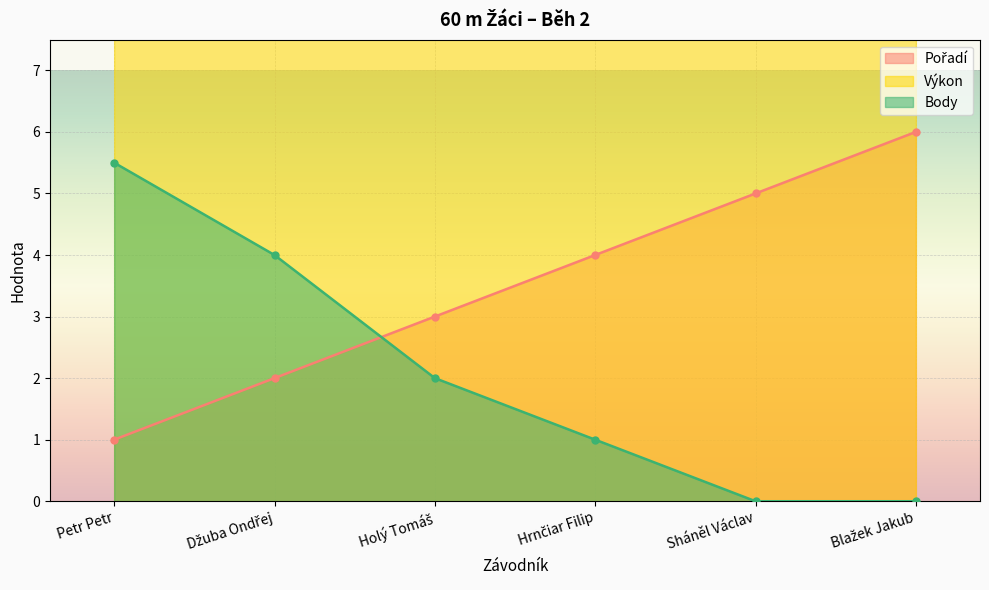

How many lines are shown in the chart?

3